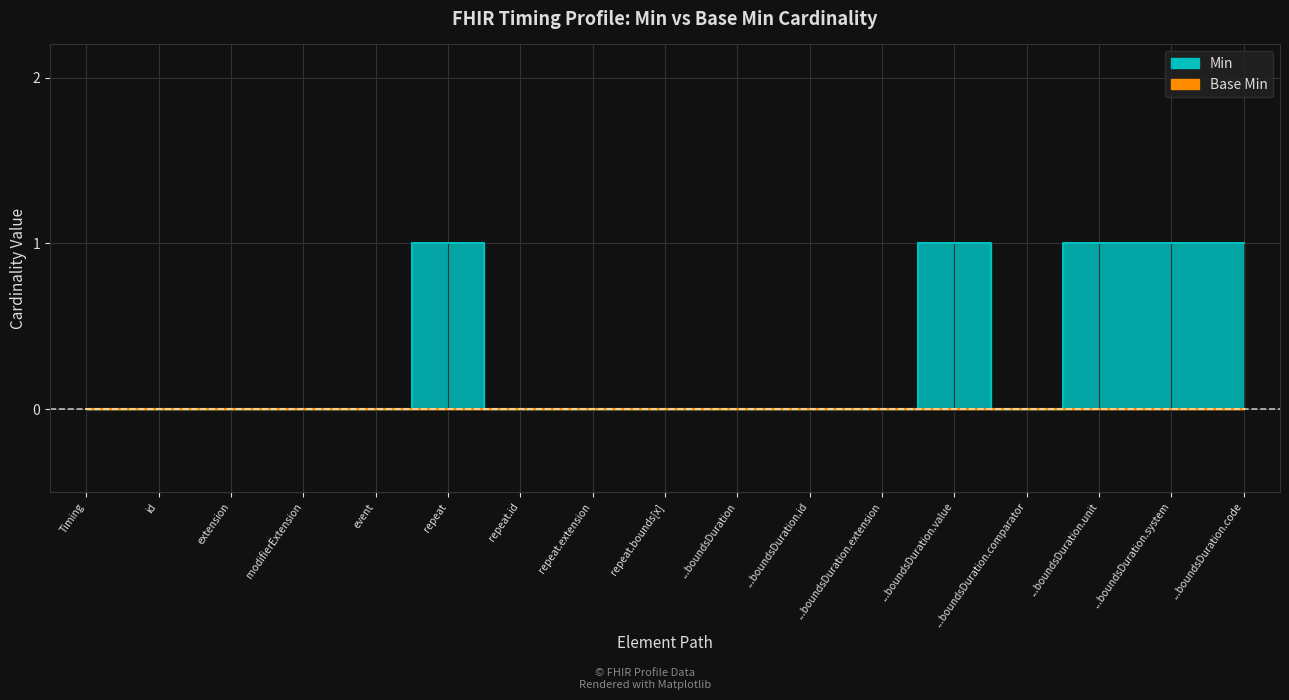

Does the chart display data point markers on the line(s)?

No